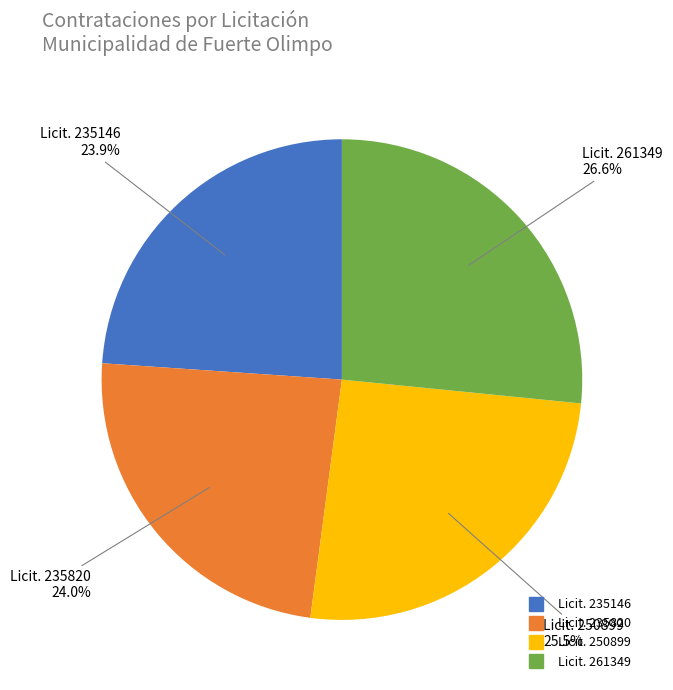

Is there a majority slice in this chart?

No